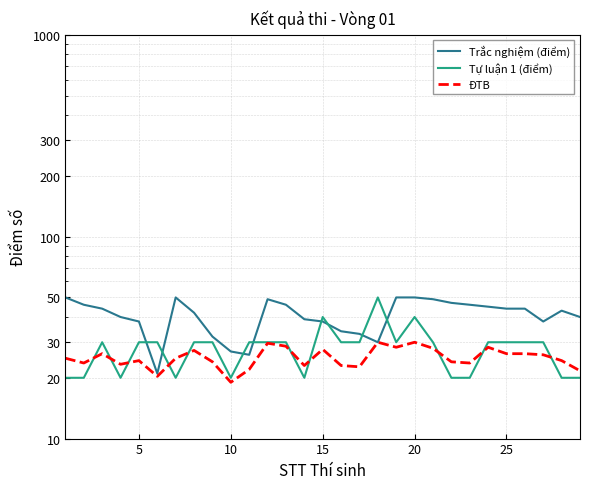

True or false: Trắc nghiệm (điểm) has a value of 59.8 at 10.

False